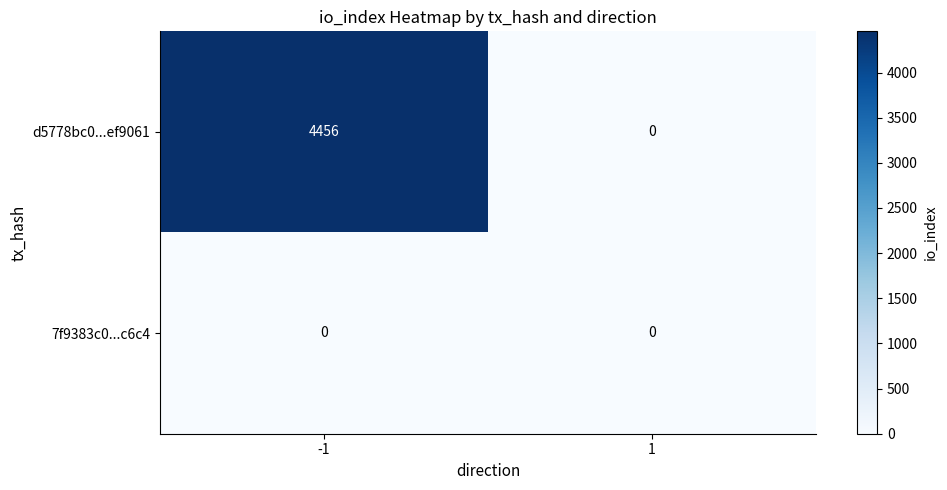

Which series changed the most between -1 and 1?

d5778bc0...ef9061